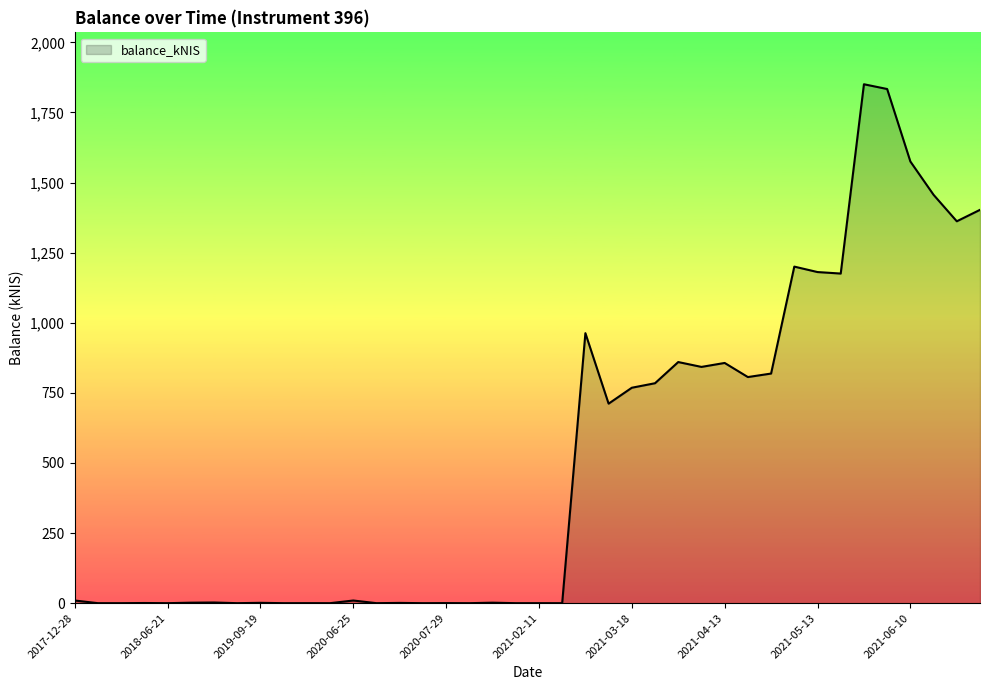

Does the chart have visible grid lines?

No